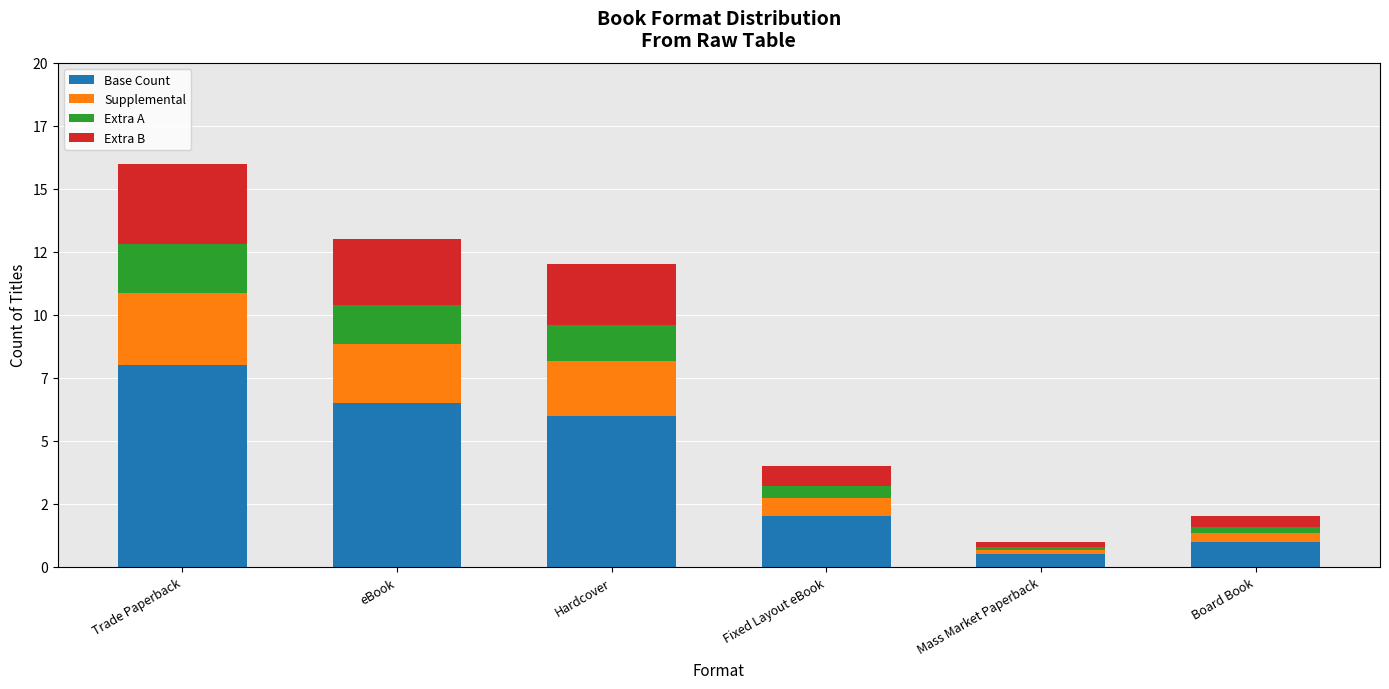

Are the bars grouped side by side (vs. stacked)?

No